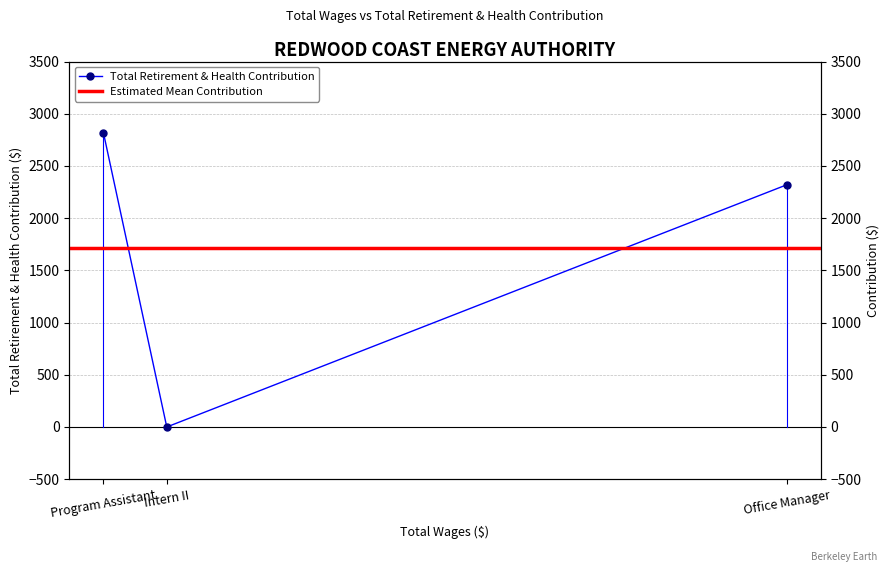

Between Intern II and Program Assistant, which is larger?

Program Assistant